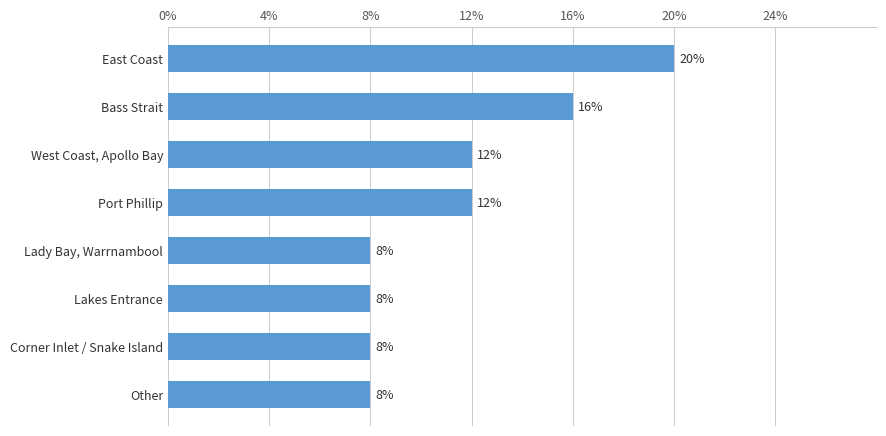

Are the bars horizontal?

Yes